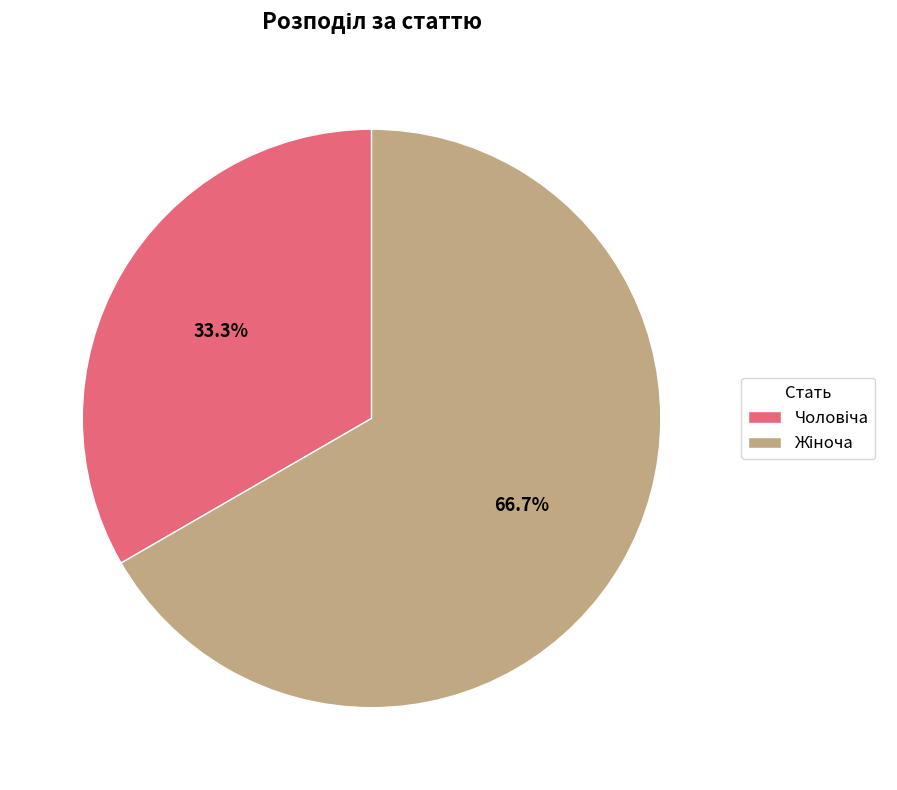

Is there any slice that represents more than half of the pie?

Yes